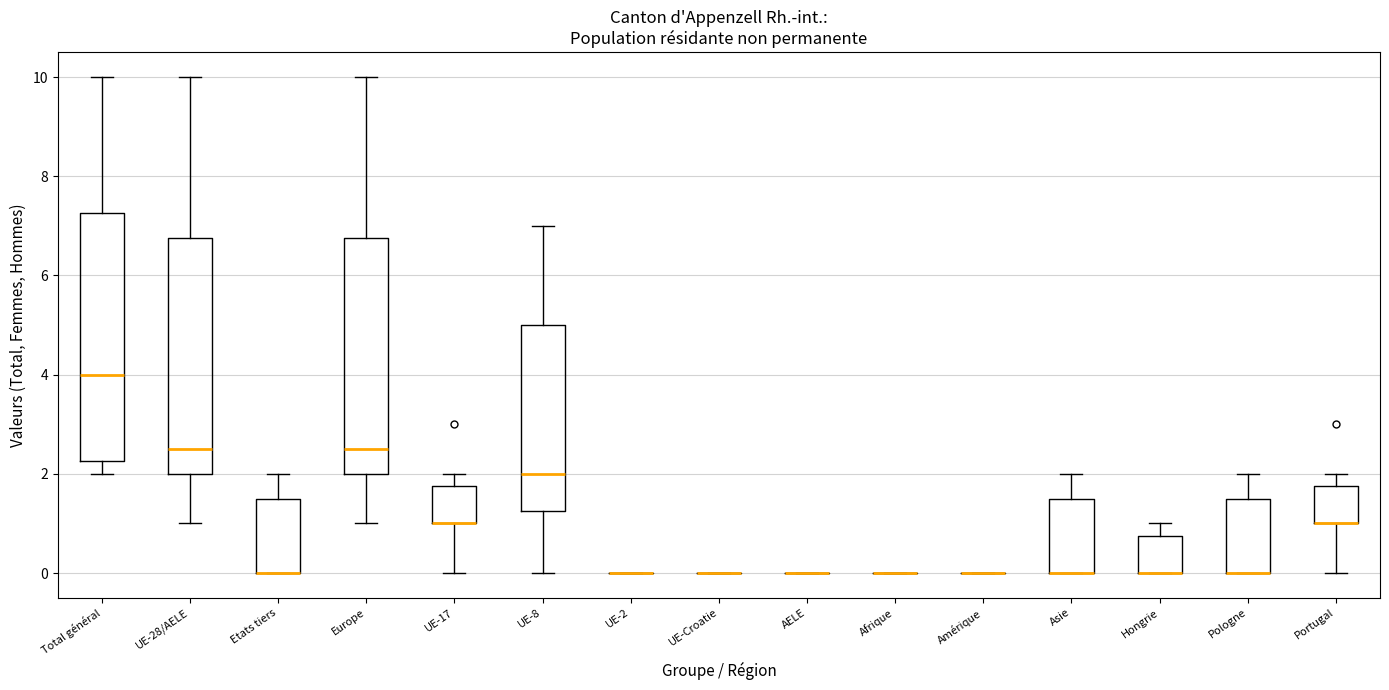

Reading left to right, read every box against the y-axis: the position of its median line, the range the box covers, and the ends of its whiskers. The values are not printed on the chart, so give them approximately, as read against the axis.

Total général: median 4.0, box 2.2 to 7.2, whiskers 2.0 to 10.0
UE-28/AELE: median 2.6, box 2.0 to 6.8, whiskers 1.0 to 10.0
Etats tiers: median 0.0 (drawn on the box's lower edge), box 0.0 to 1.6, whiskers 0.0 to 2.0
Europe: median 2.6, box 2.0 to 6.8, whiskers 1.0 to 10.0
UE-17: median 1.0 (drawn on the box's lower edge), box 1.0 to 1.8, whiskers 0.0 to 2.0
UE-8: median 2.0, box 1.2 to 5.0, whiskers 0.0 to 7.0
UE-2: box collapsed to a line at 0.0, whiskers 0.0 to 0.0
UE-Croatie: box collapsed to a line at 0.0, whiskers 0.0 to 0.0
AELE: box collapsed to a line at 0.0, whiskers 0.0 to 0.0
Afrique: box collapsed to a line at 0.0, whiskers 0.0 to 0.0
Amérique: box collapsed to a line at 0.0, whiskers 0.0 to 0.0
Asie: median 0.0 (drawn on the box's lower edge), box 0.0 to 1.6, whiskers 0.0 to 2.0
Hongrie: median 0.0 (drawn on the box's lower edge), box 0.0 to 0.8, whiskers 0.0 to 1.0
Pologne: median 0.0 (drawn on the box's lower edge), box 0.0 to 1.6, whiskers 0.0 to 2.0
Portugal: median 1.0 (drawn on the box's lower edge), box 1.0 to 1.8, whiskers 0.0 to 2.0